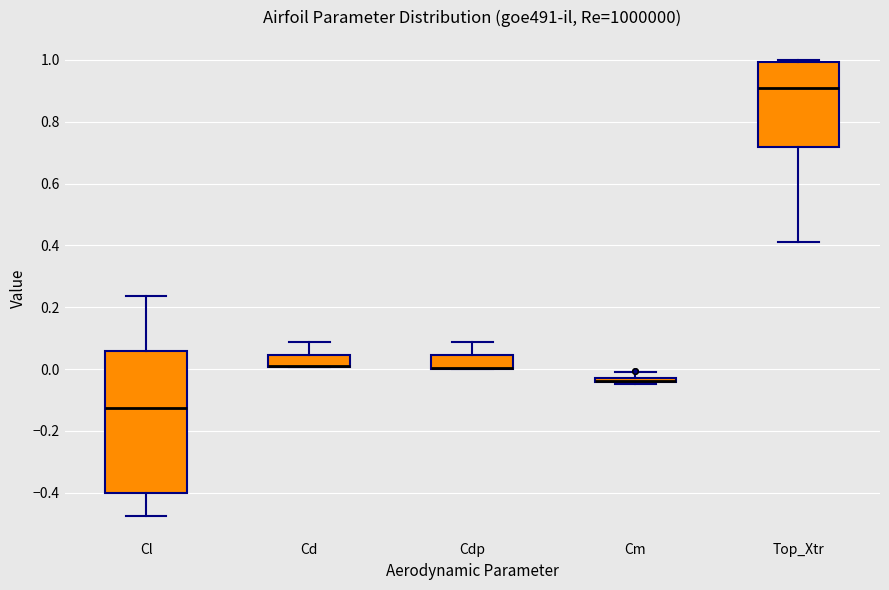

Which box is the tallest, from its lower edge to its upper edge?

Cl